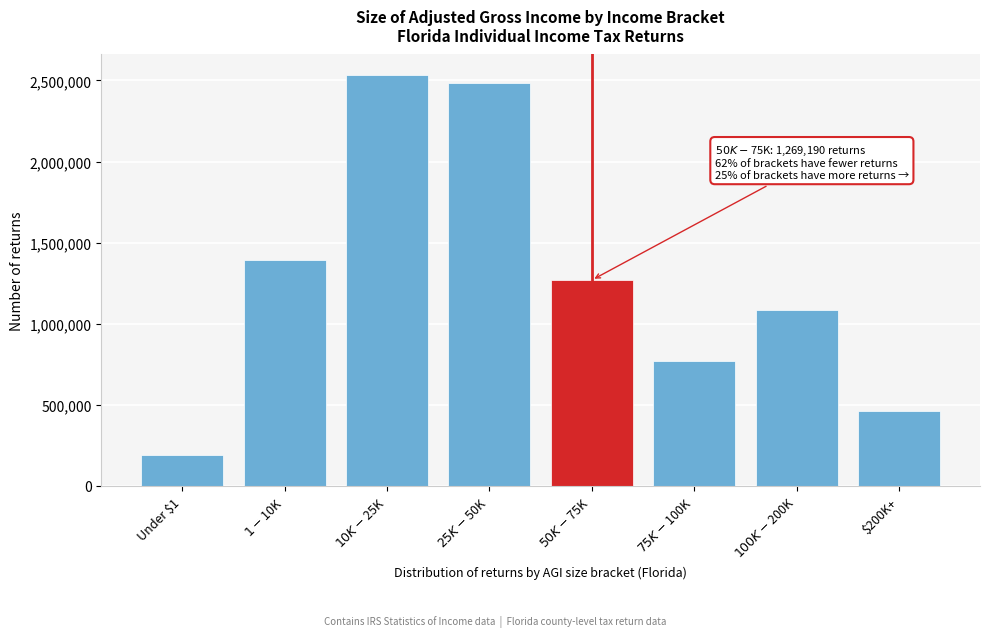

Reading right to left, transcribe all the data shown in this chart.

462100	1084970	769010	1269190	2483200	2533030	1390800	188180